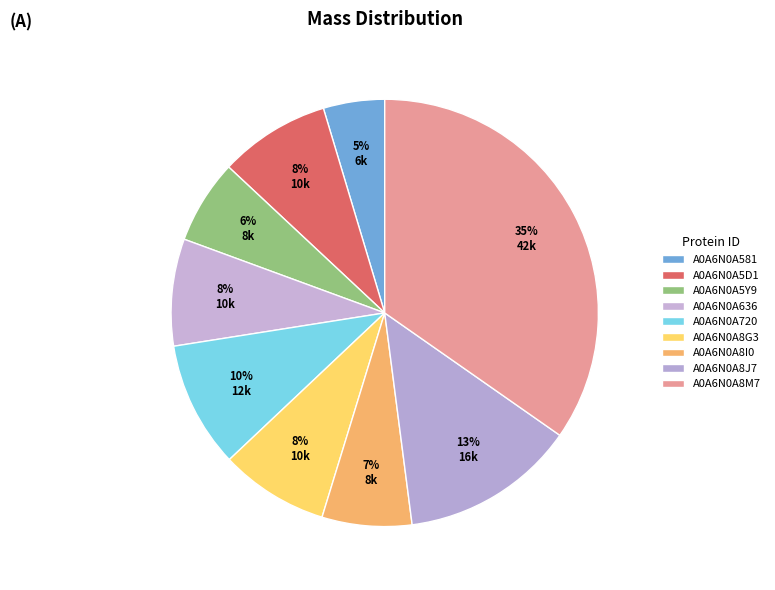

To the nearest percent, what is the difference between the largest and smallest slice percentages?

30%